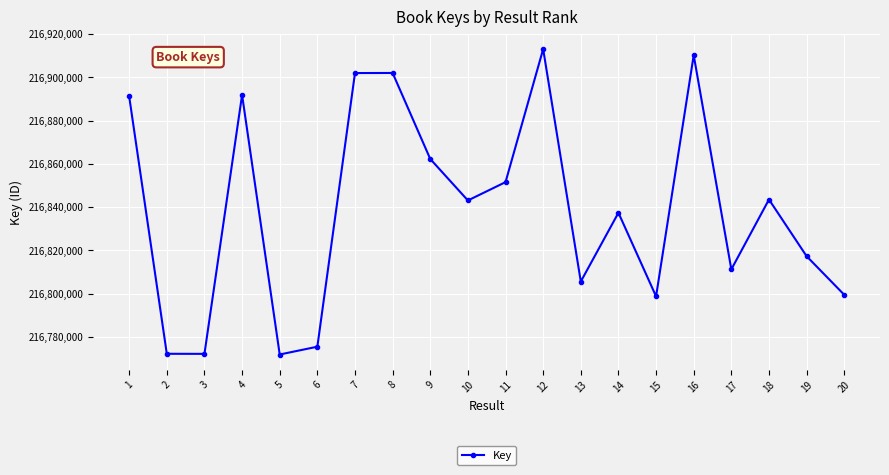

What is the average value?

216838595